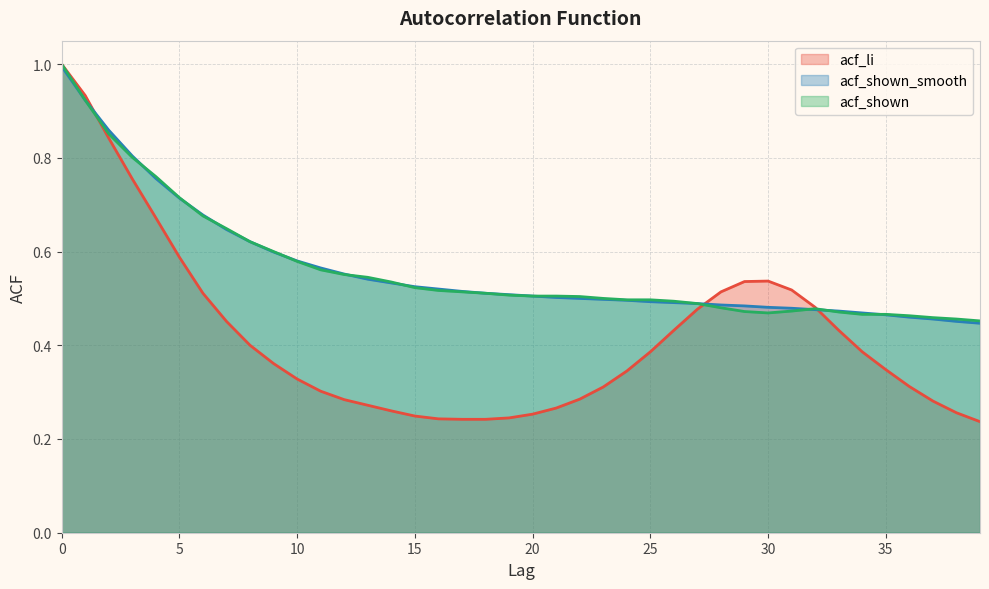

At how many categories does at least one series exceed 0?

40